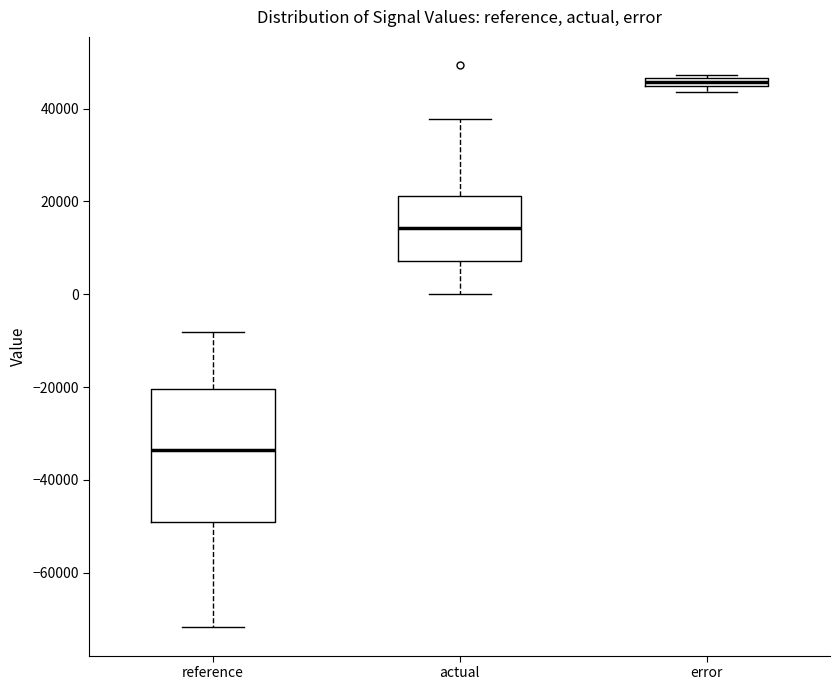

Where is the upper edge of the box for error on the y-axis? The values are not printed on the chart, so give them approximately, as read against the axis.

46000